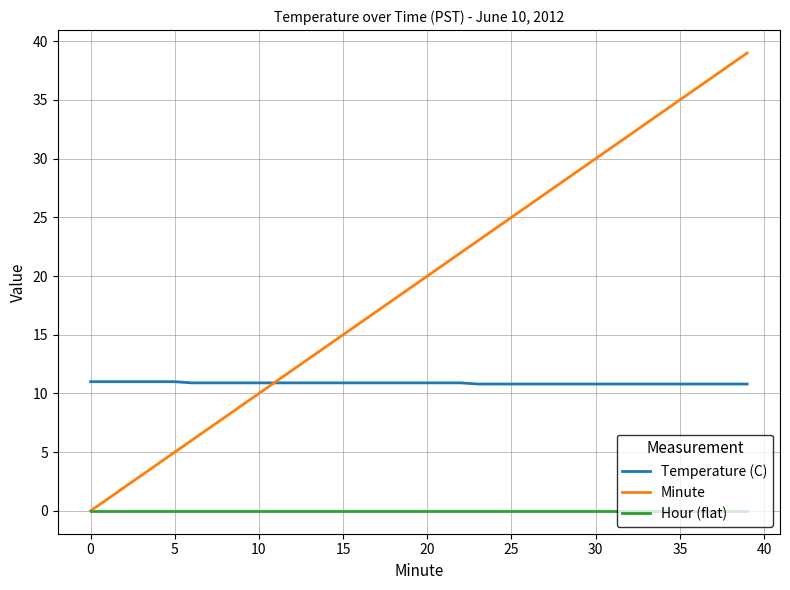

Which series has the largest range (max minus min)?

Minute